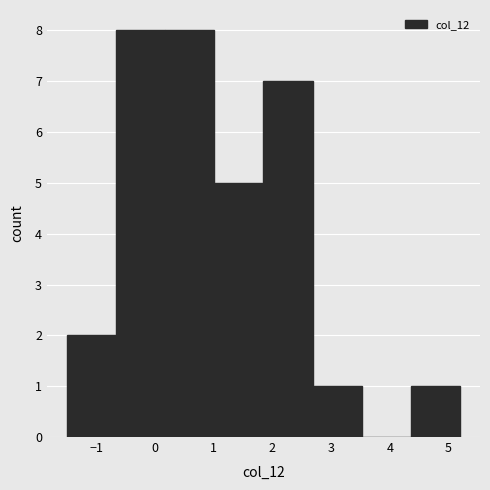

Reading left to right, transcribe this chart: for each bar, give the range it covers on the x-axis and its height. Neither the bar edges nor the heights are printed on the chart, so give them approximately, as read against the axes.

-1.5 to -0.7: 2
-0.7 to 0.2: 8
0.2 to 1.0: 8
1.0 to 1.9: 5
1.9 to 2.7: 7
2.7 to 3.5: 1
3.5 to 4.4: 0
4.4 to 5.2: 1